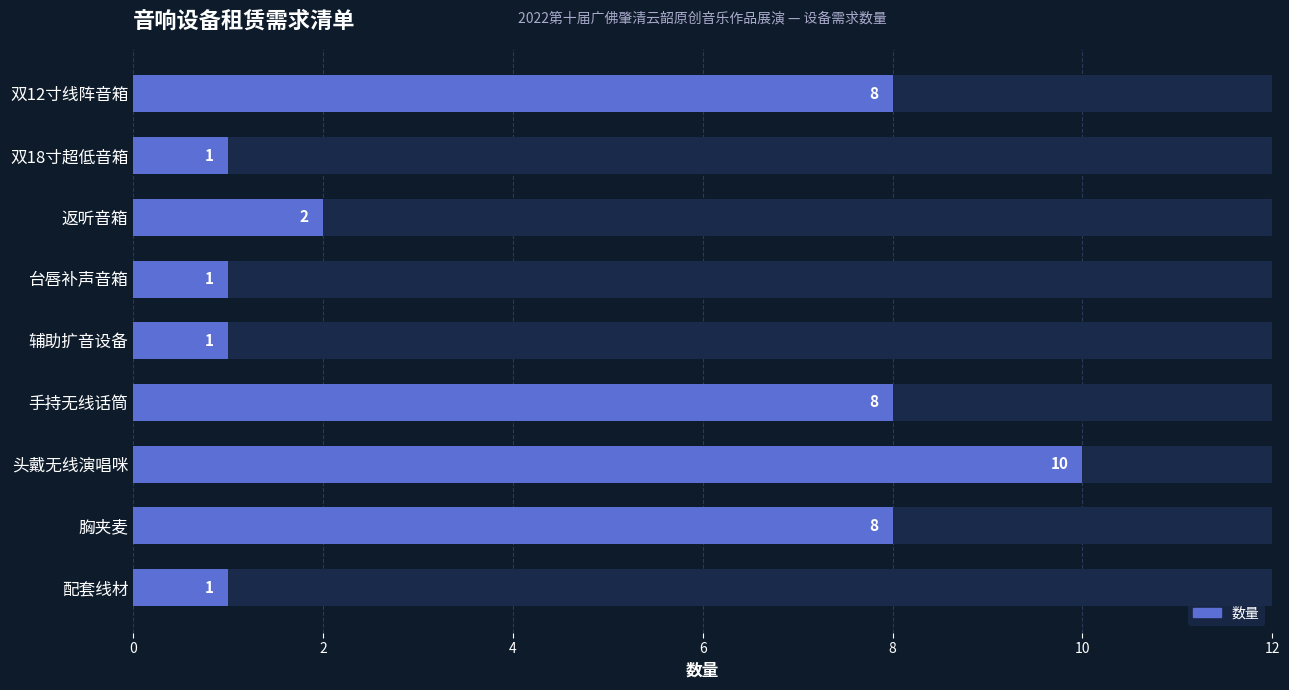

How many values are below 2?

4